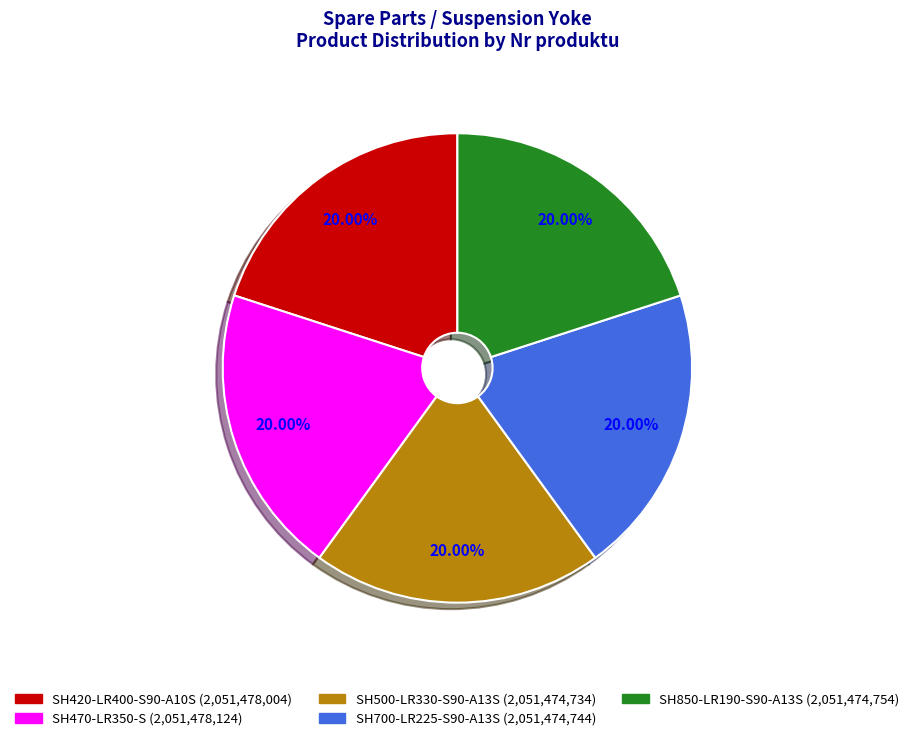

Does SH470-LR350-S represent more than half of the total?

No